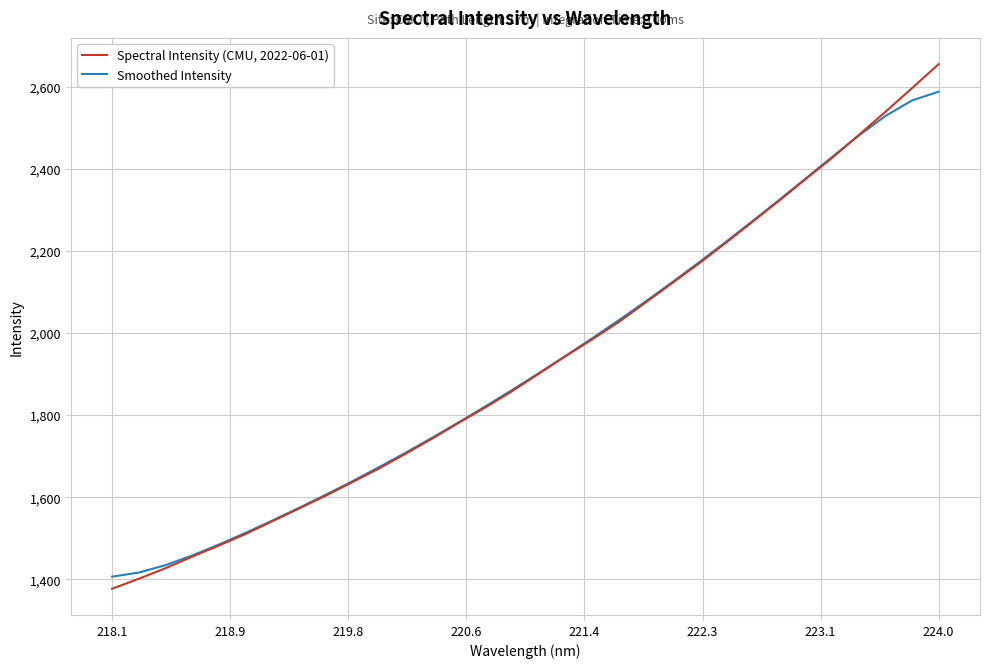

Rank the series by their maximum value, from lowest to highest.

Smoothed Intensity, Spectral Intensity (CMU, 2022-06-01)